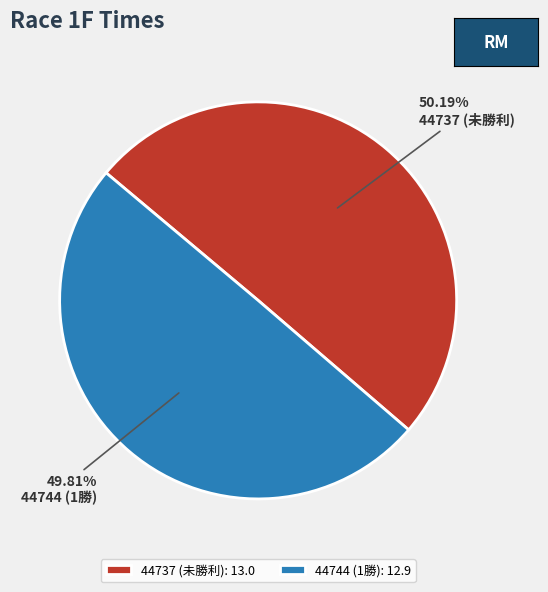

How much of the chart is everything except 44737 (未勝利)?

49.8%